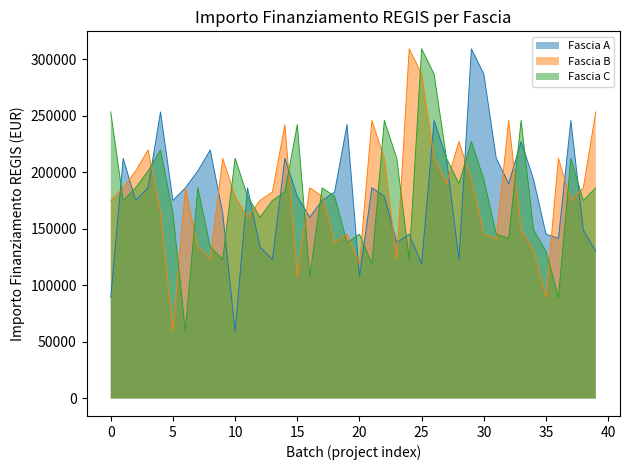

What is the maximum value for Fascia A?

309242.7